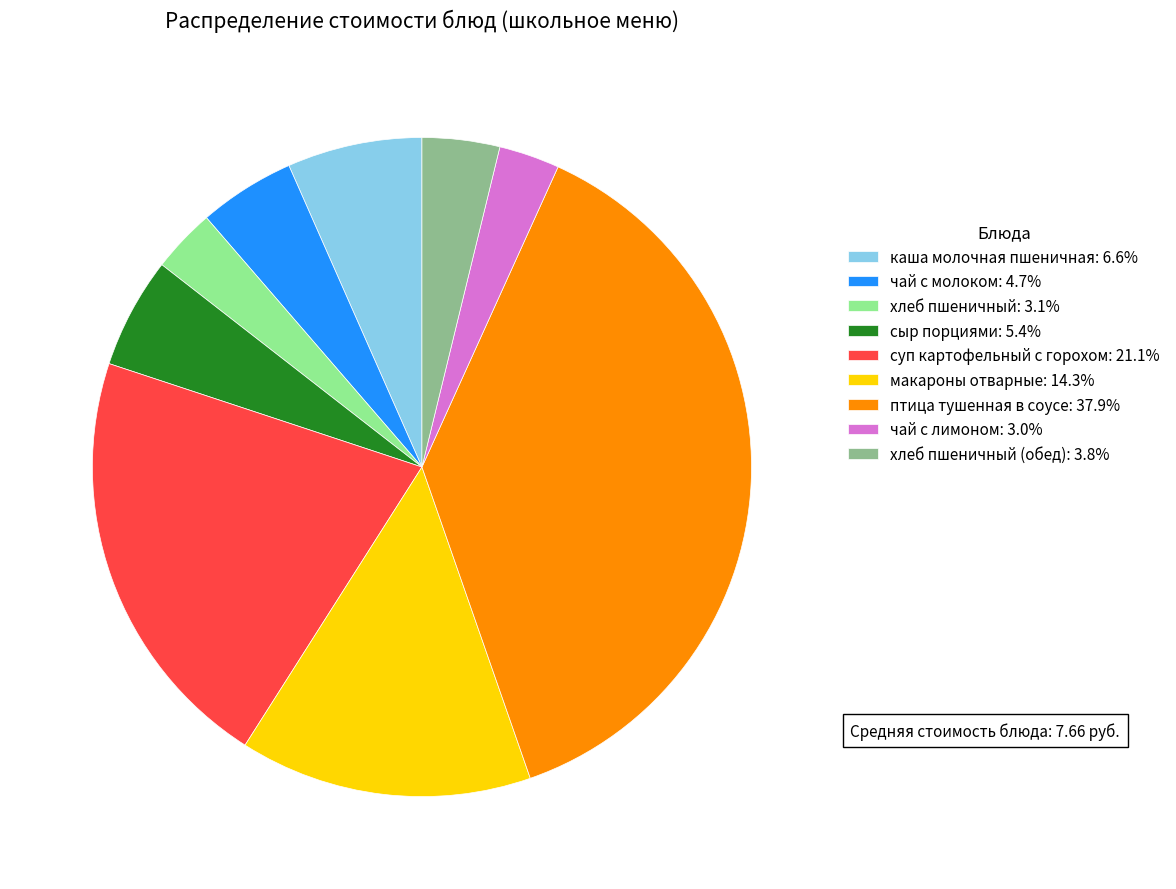

Combined, do суп картофельный с горохом: 21.1% and птица тушенная в соусе: 37.9% account for over 50%?

Yes